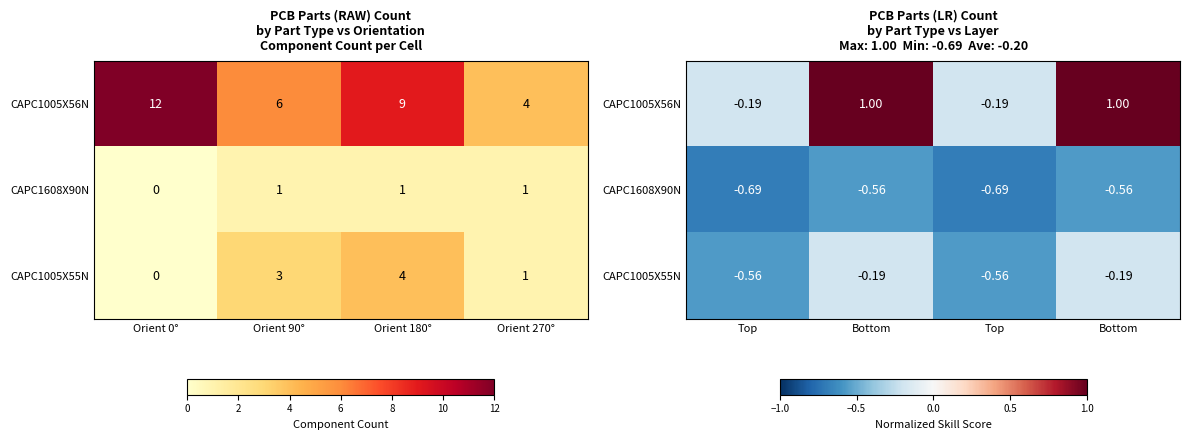

List the labels in order of CAPC1608X90N value, smallest first.

Top, Top, Bottom, Bottom